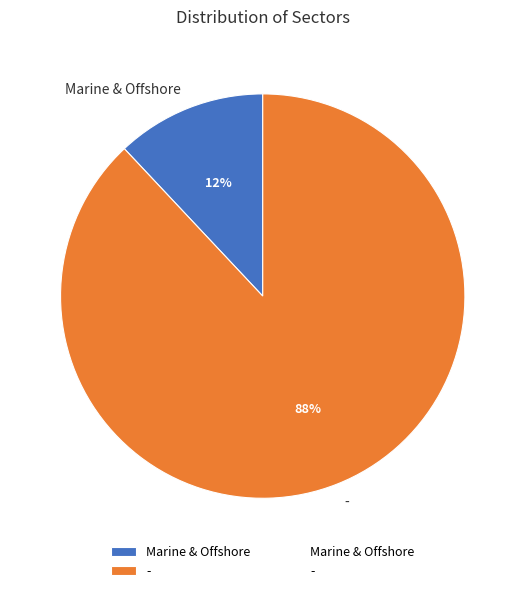

Is there a majority slice in this chart?

Yes